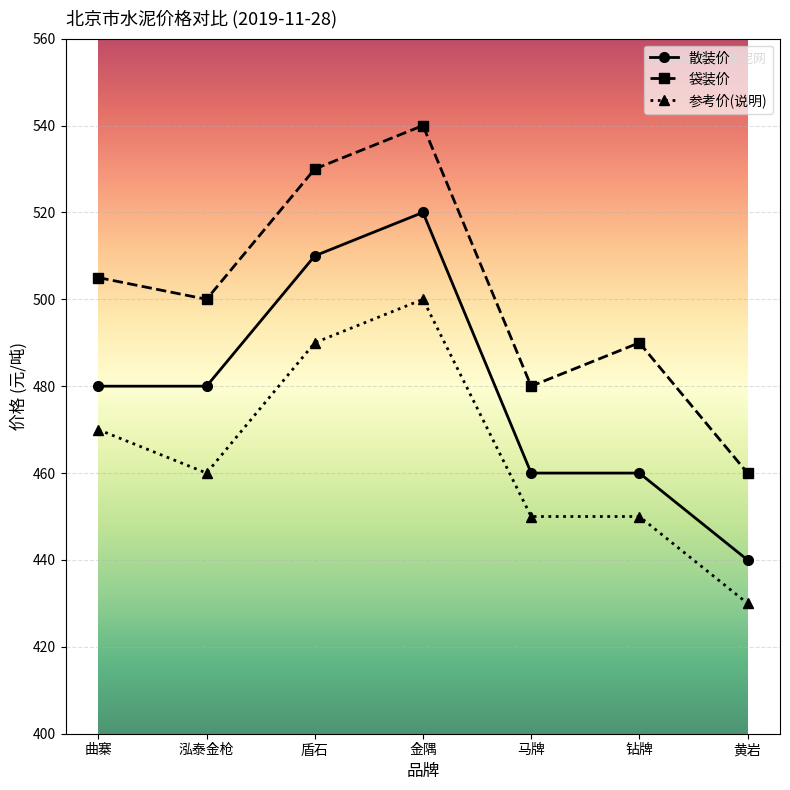

What is the smallest value displayed?

430